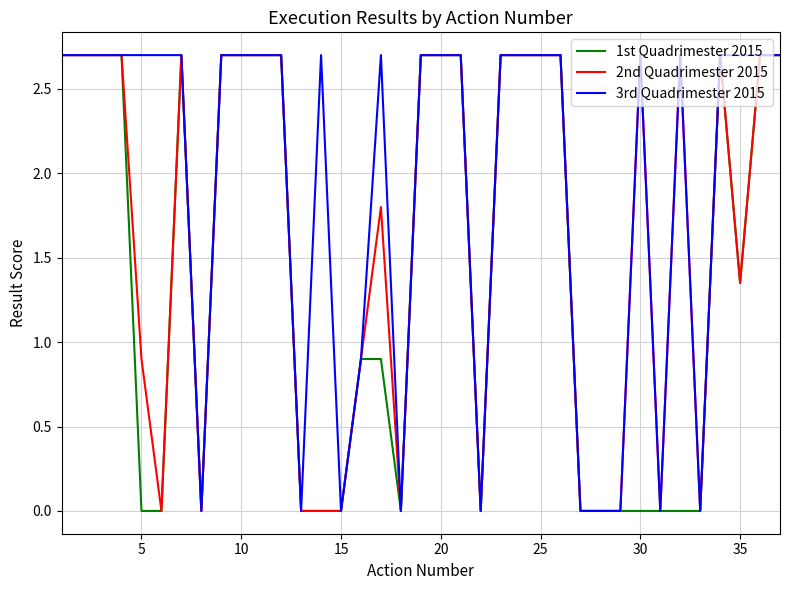

What is the maximum value for 2nd Quadrimester 2015?

2.7